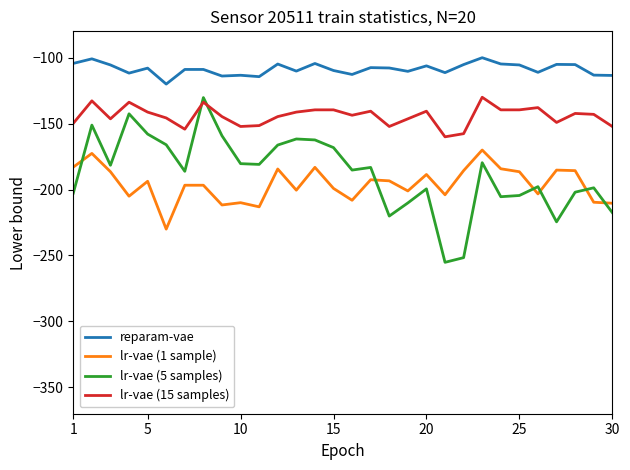

What is the lowest value of the lr-vae (15 samples) series?

-160.0